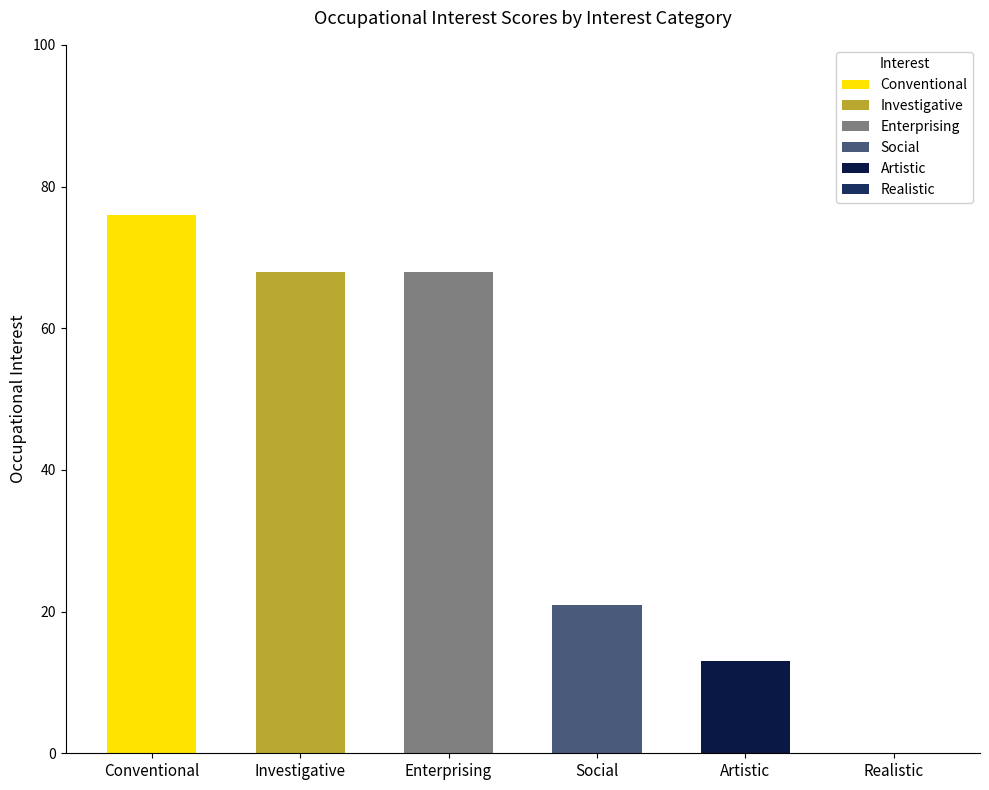

What is the change in value from Social to Realistic?

-21